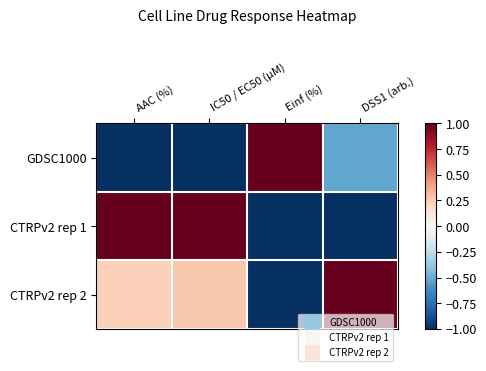

Which series has the largest range (max minus min)?

GDSC1000